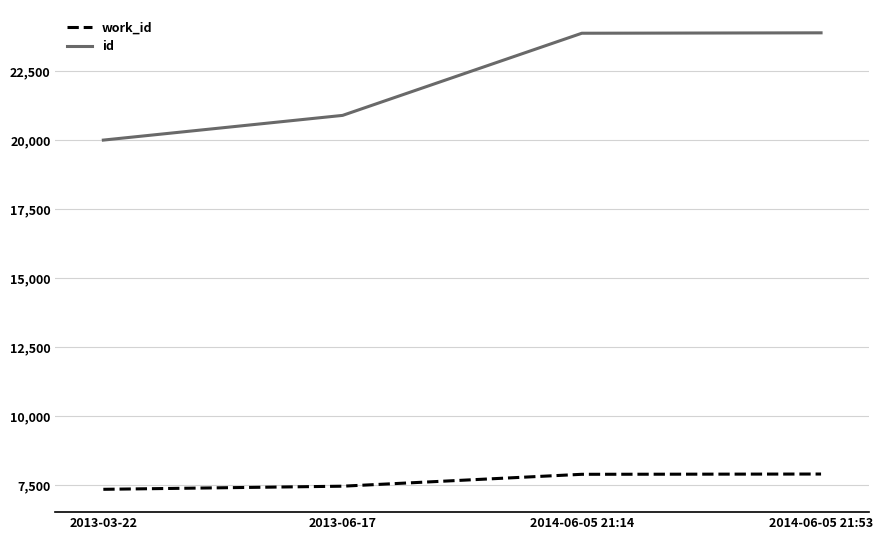

True or false: work_id and id intersect in this chart.

False